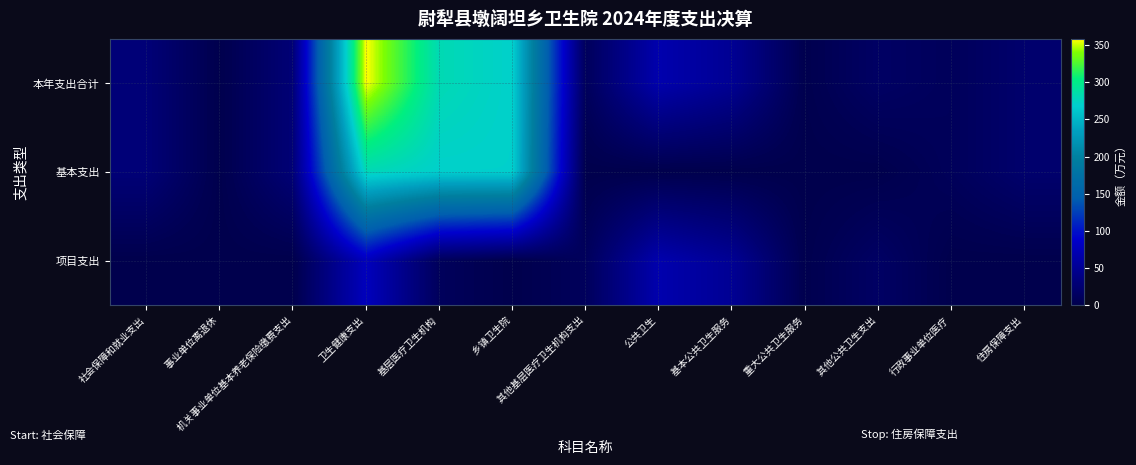

Which series has the largest range (max minus min)?

本年支出合计